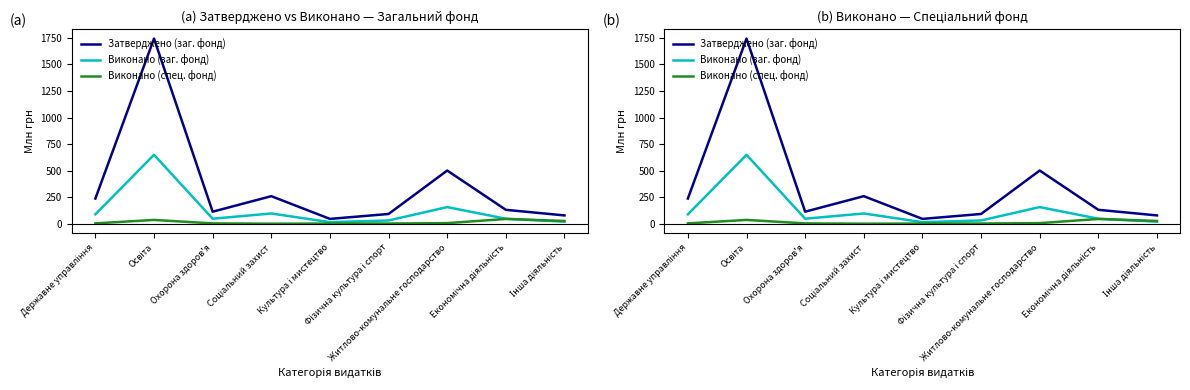

What is the sum of the Виконано (заг. фонд) values at Культура і мистецтво and Соціальний захист?

111.6